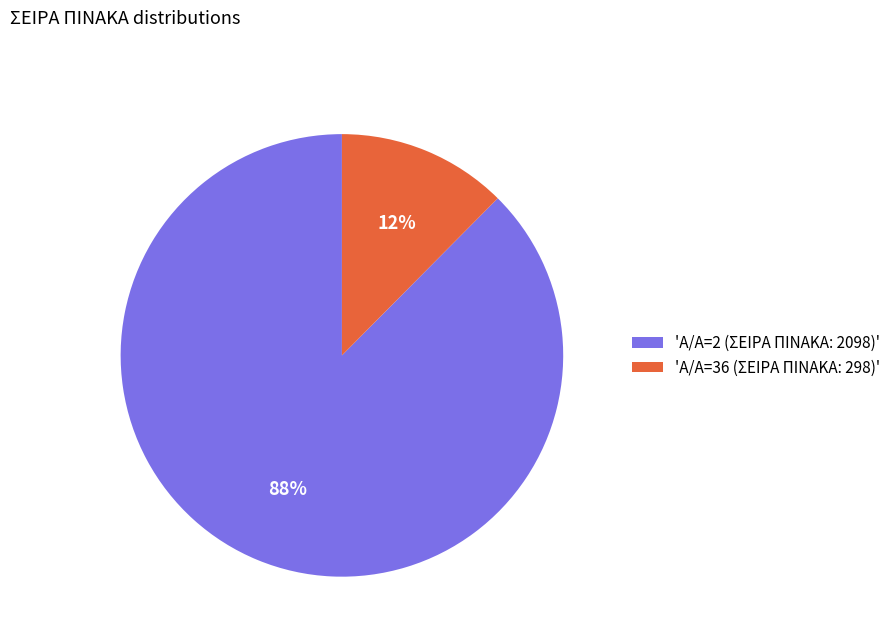

True or false: 'Α/Α=2 (ΣΕΙΡΑ ΠΙΝΑΚΑ: 2098)' accounts for 76% of the total.

False